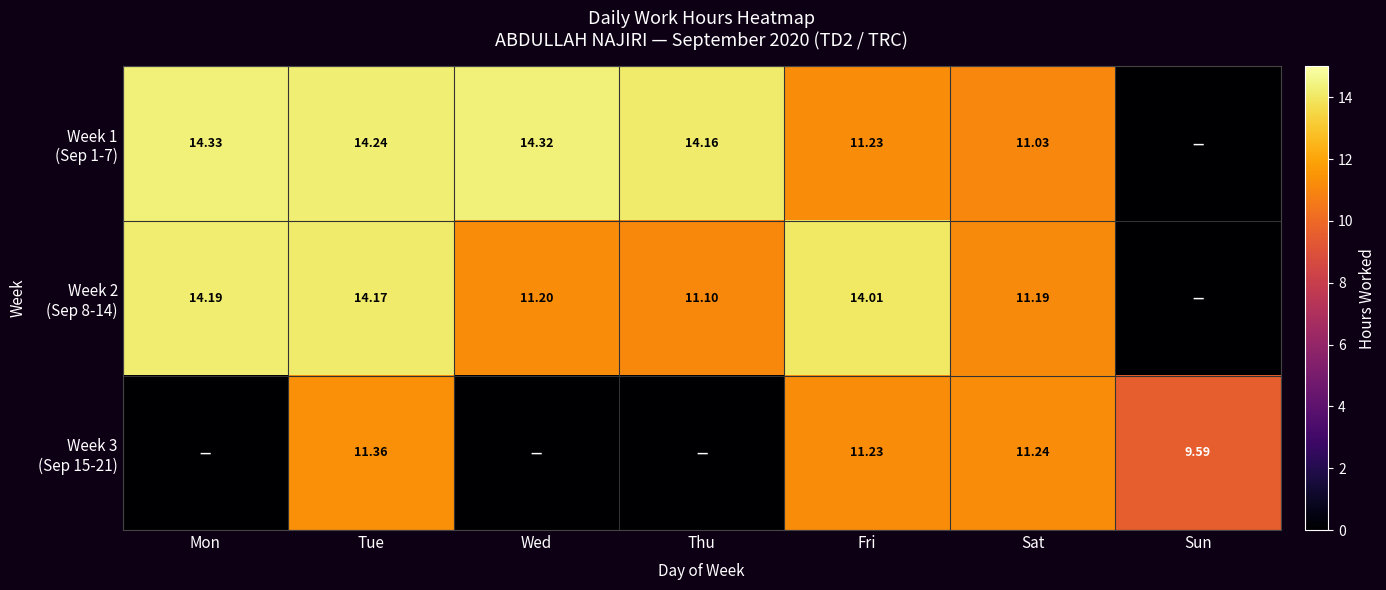

Which series has the largest range (max minus min)?

Week 1 (Sep 1-7)